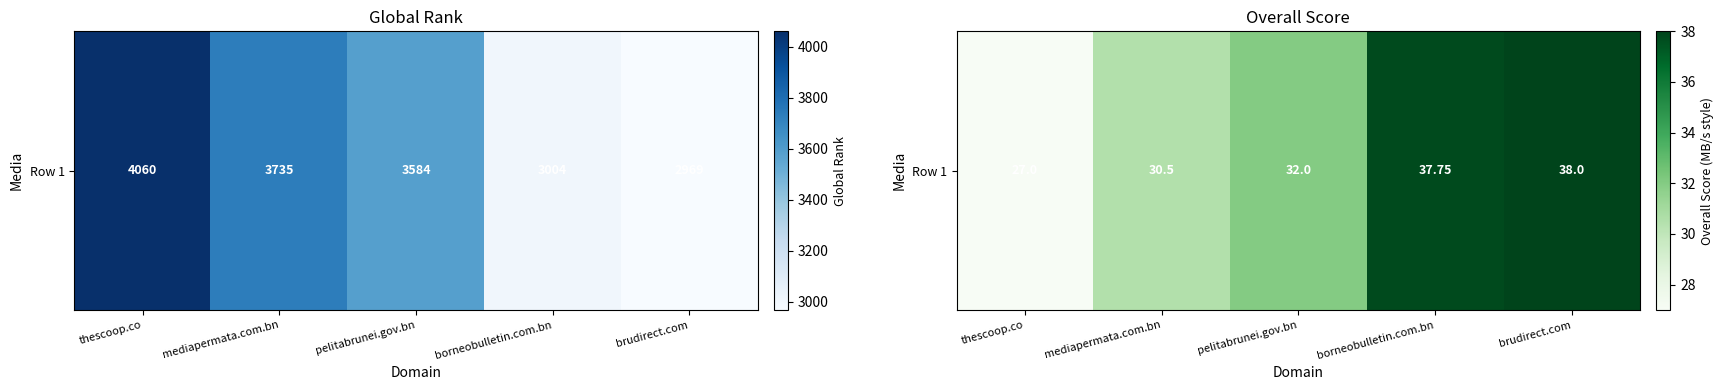

Is it true that the value at thescoop.co is 27.0?

True